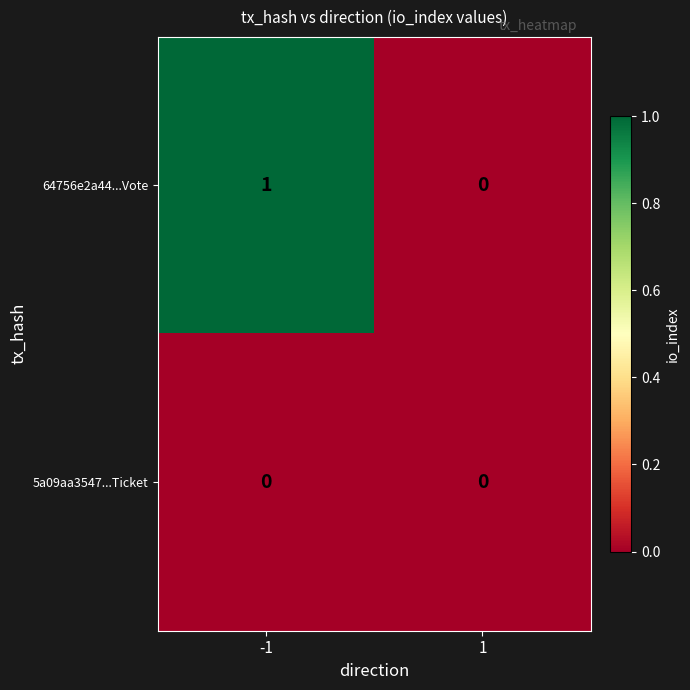

List the series in order of their peak value, highest first.

64756e2a44...Vote, 5a09aa3547...Ticket